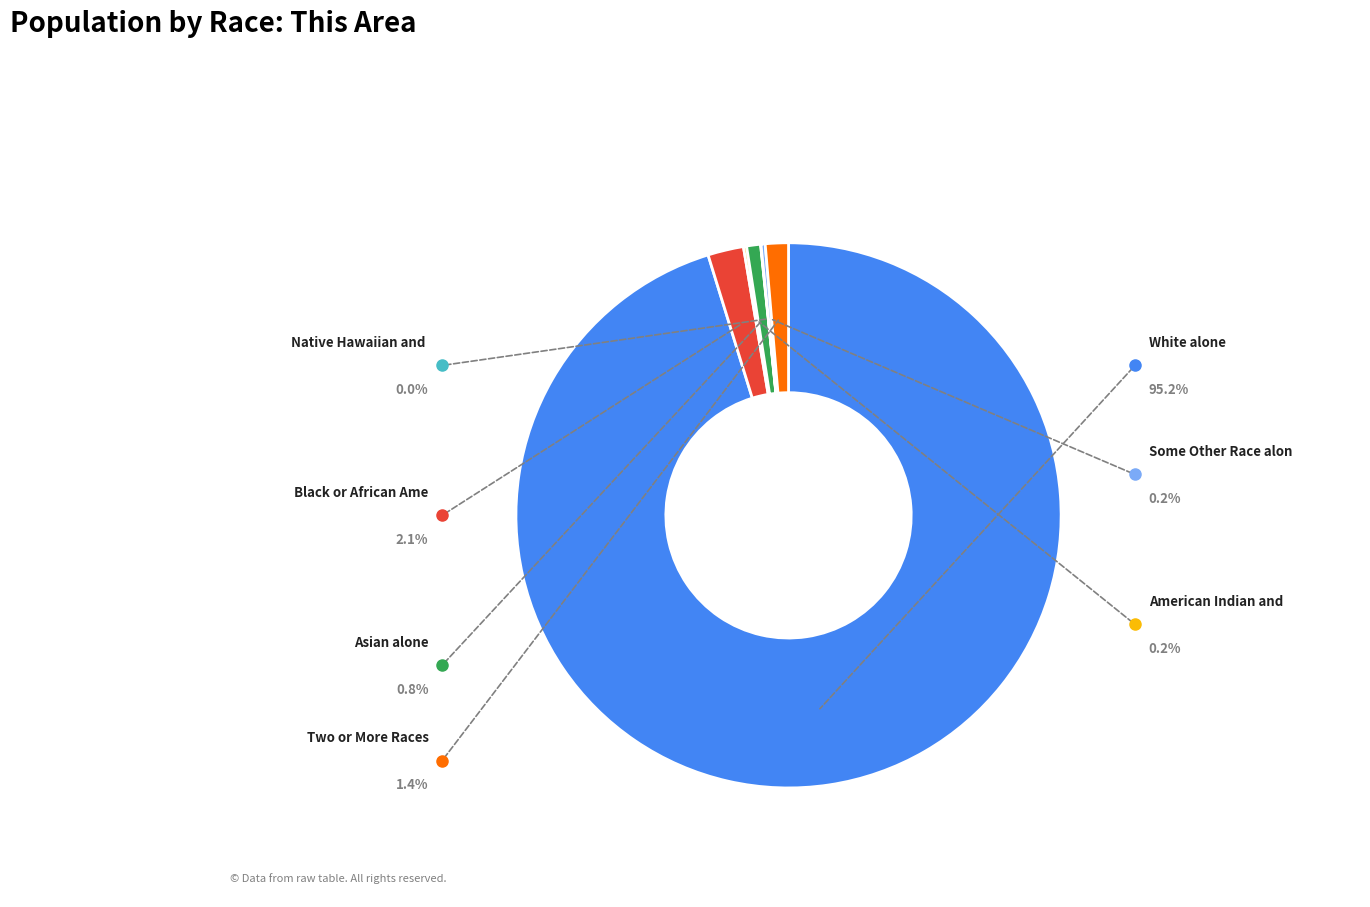

What is the change in value from Some Other Race alone to Two or More Races?

+6919